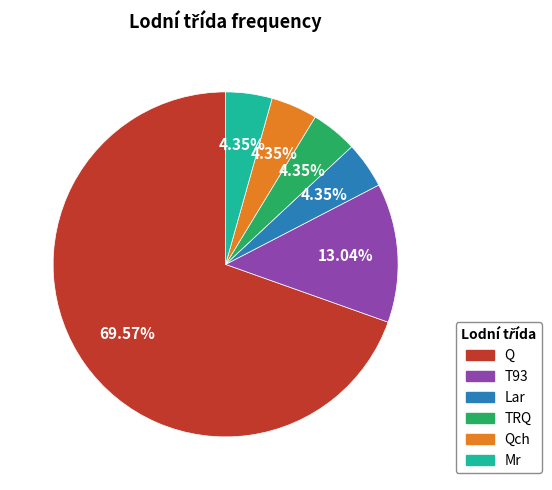

How many slices are in this pie chart?

6